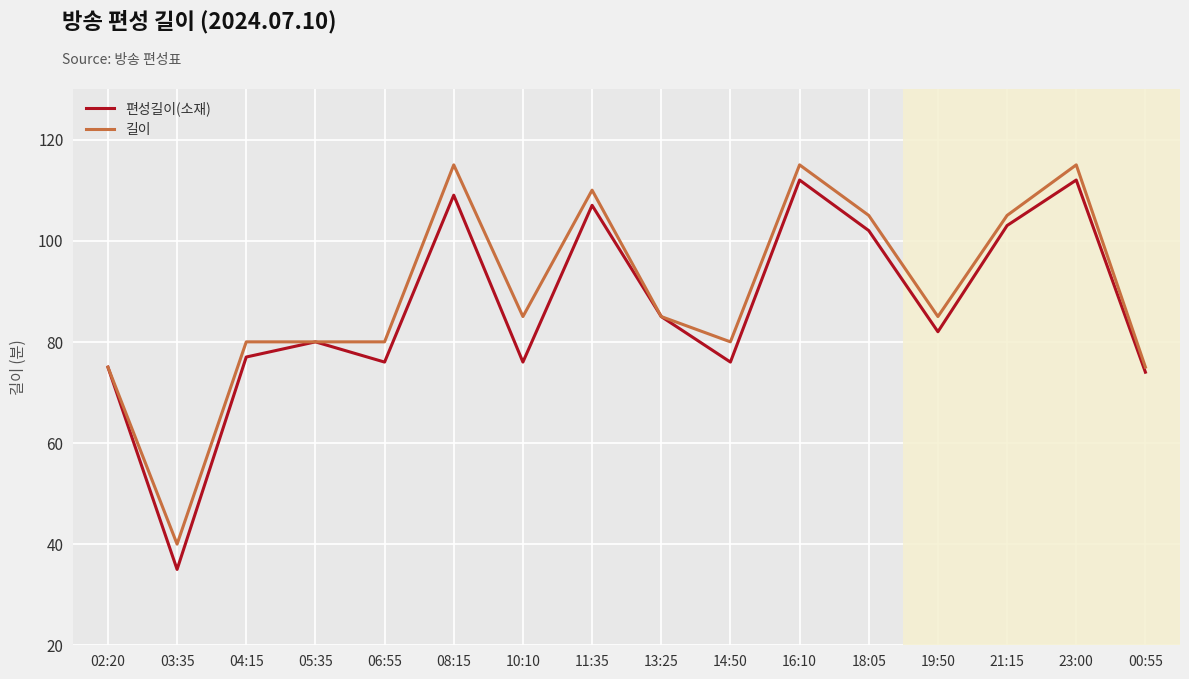

Where is the first local minimum for 길이?

03:35